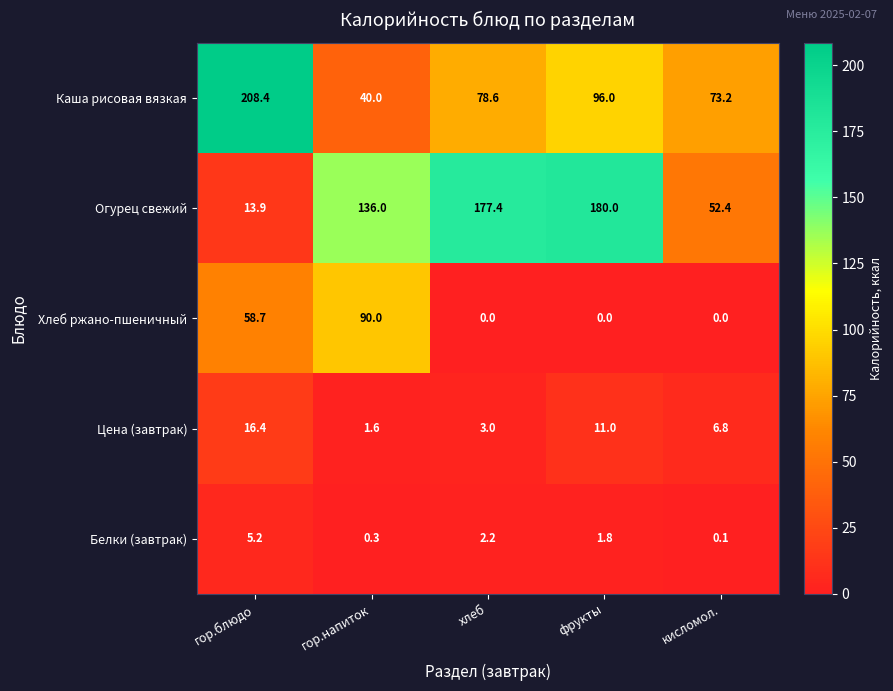

At which category is the sum across all series the highest?

гор.блюдо